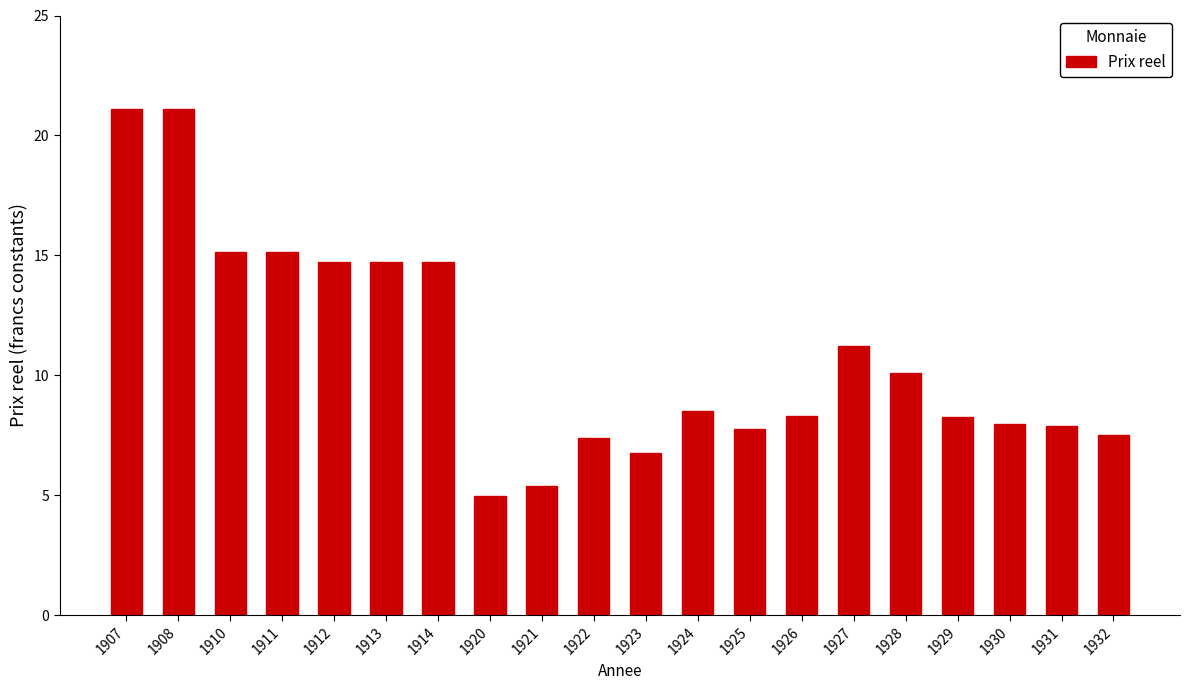

What is the change in value from 1921 to 1931?

+2.5